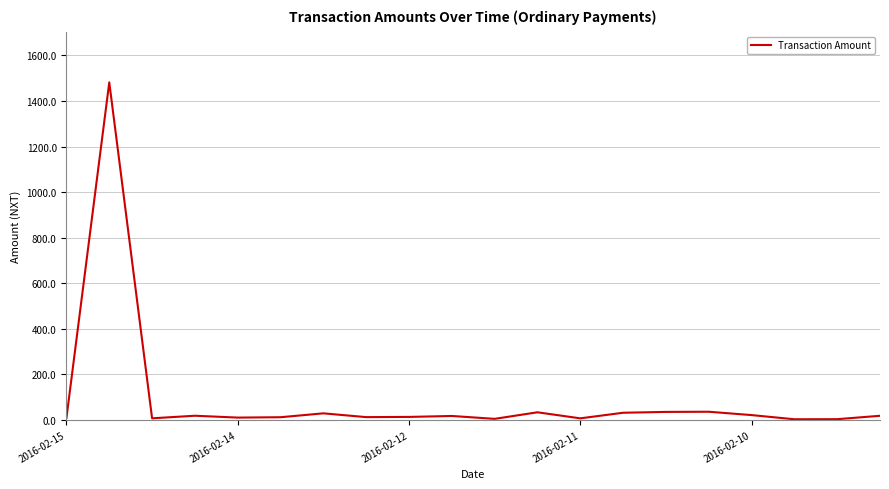

What is the difference between the maximum and minimum values?

1479.6